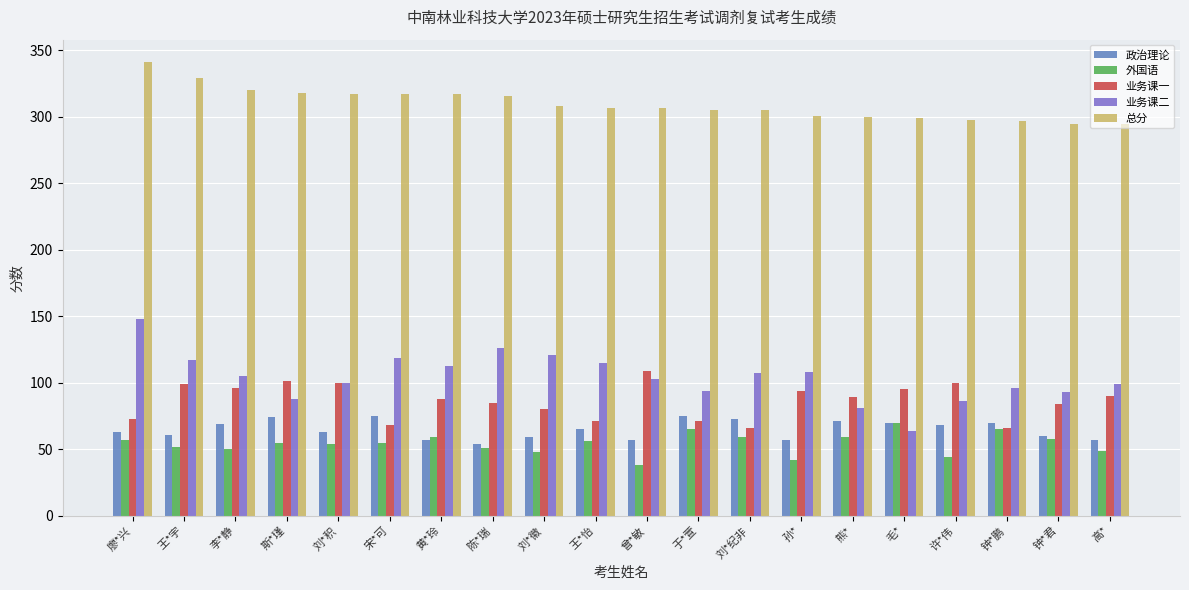

What is the difference between the highest and lowest values at 斯*瑾?

263